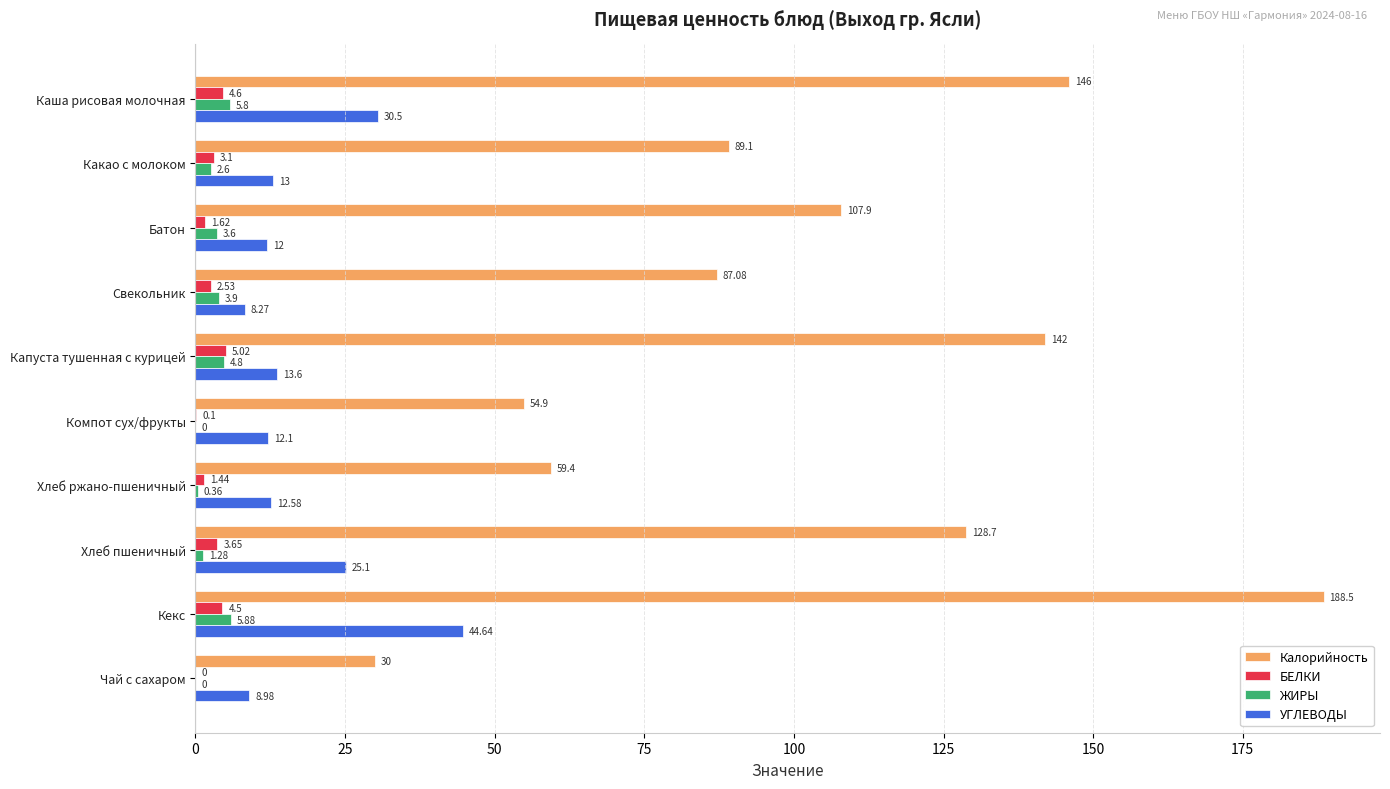

What is the sum of the УГЛЕВОДЫ values at Какао с молоком and Хлеб пшеничный?

38.1